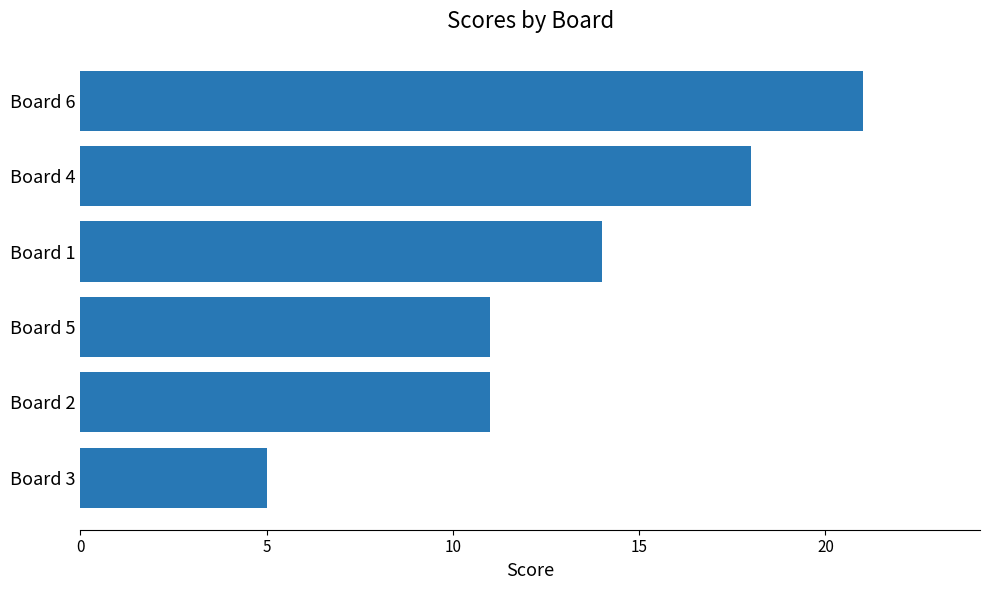

What is the sum of all values?

80